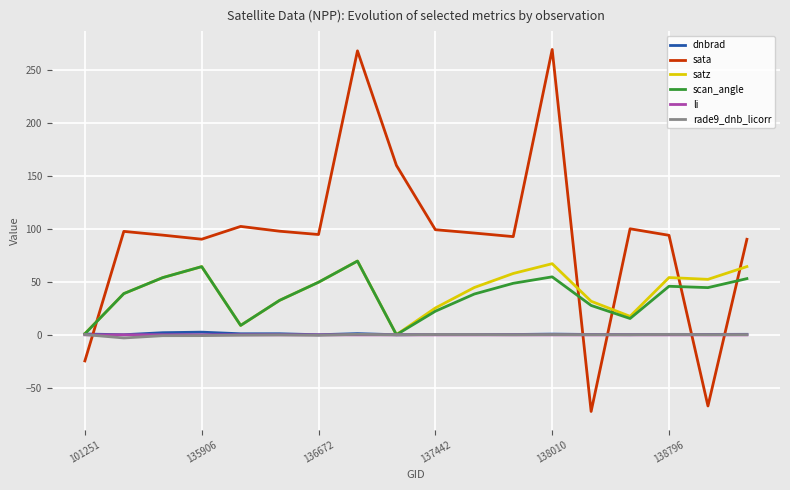

Which series ends up on top after the final intersection of scan_angle and sata?

sata